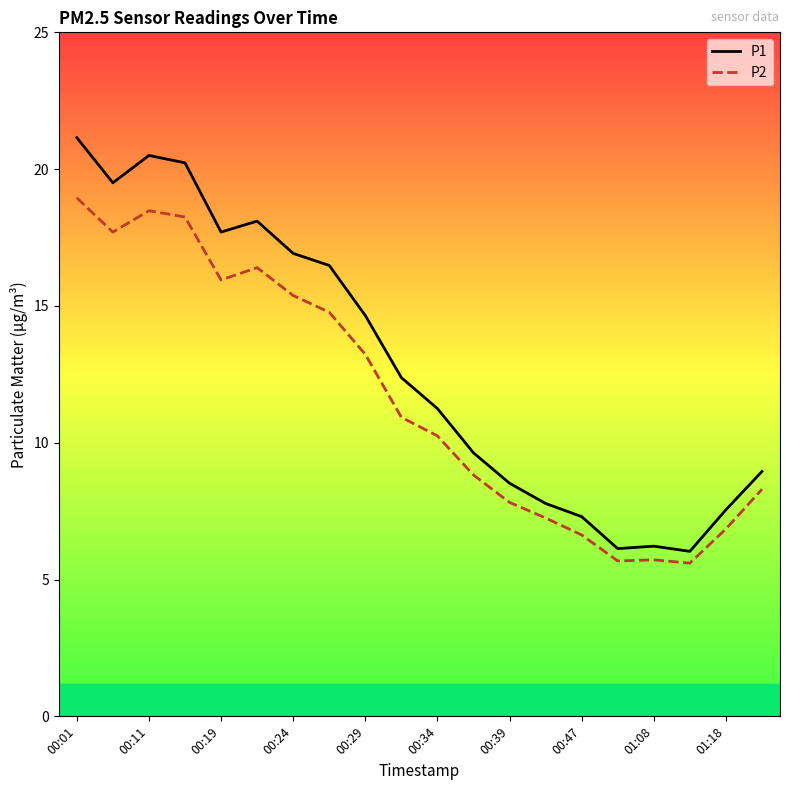

What is the minimum value for P2?

5.6